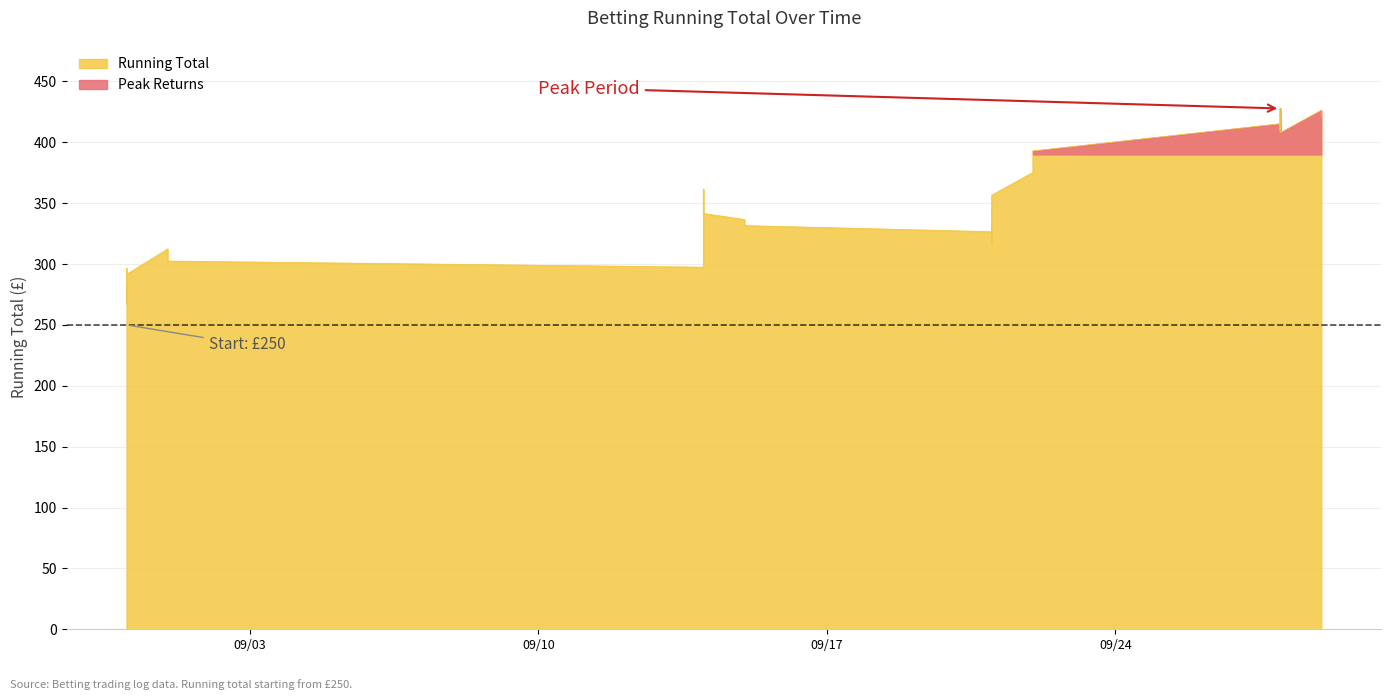

Count the number of values greater than 339.

20